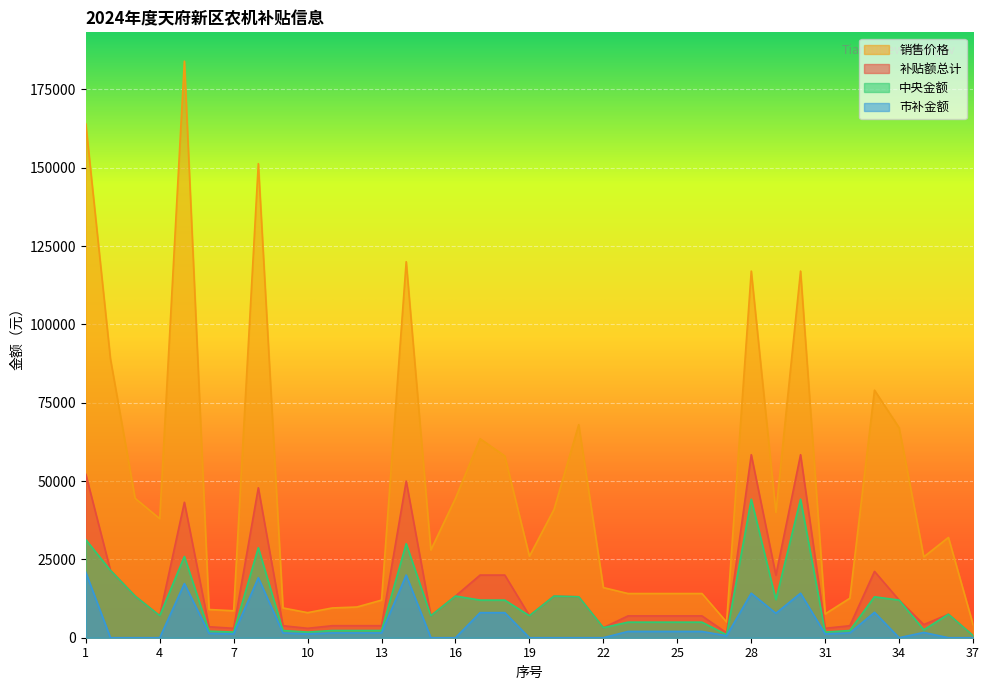

What is the difference between the maximum and minimum values in the 补贴额总计 series?

57736